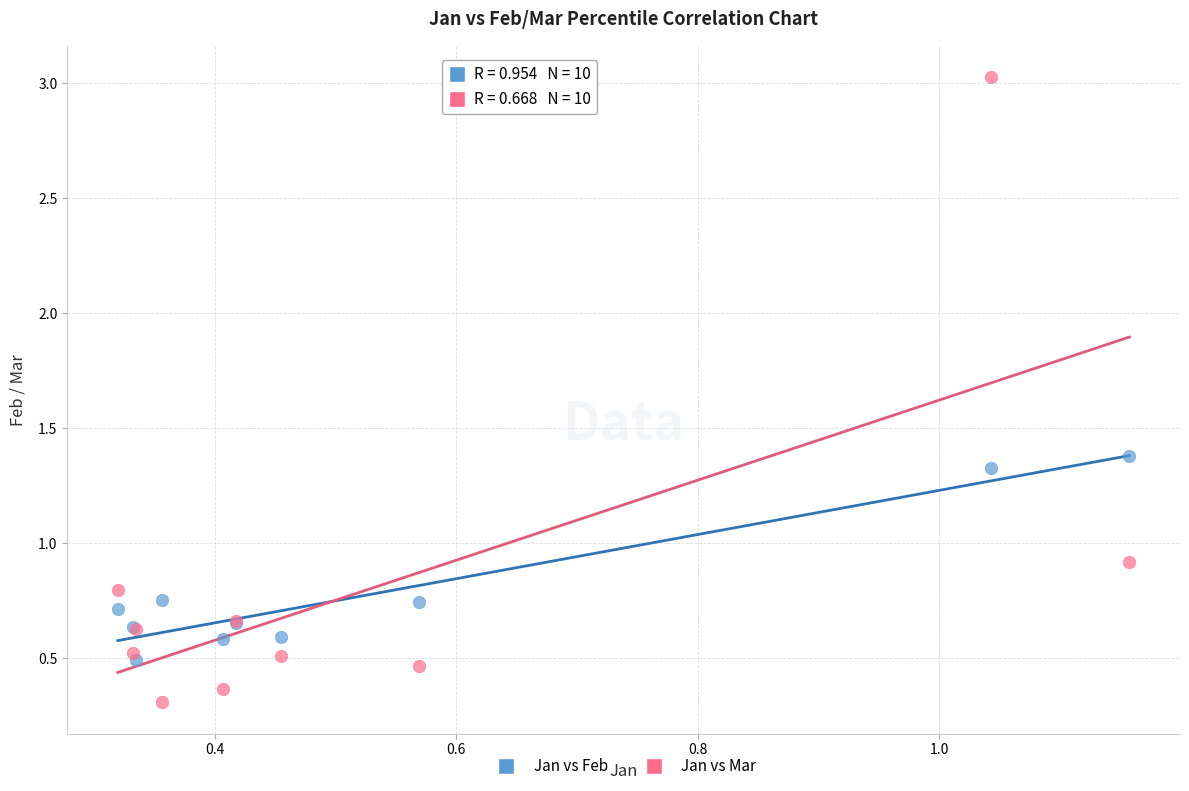

In the Jan vs Mar series, what Y value is closest to 1?

0.9